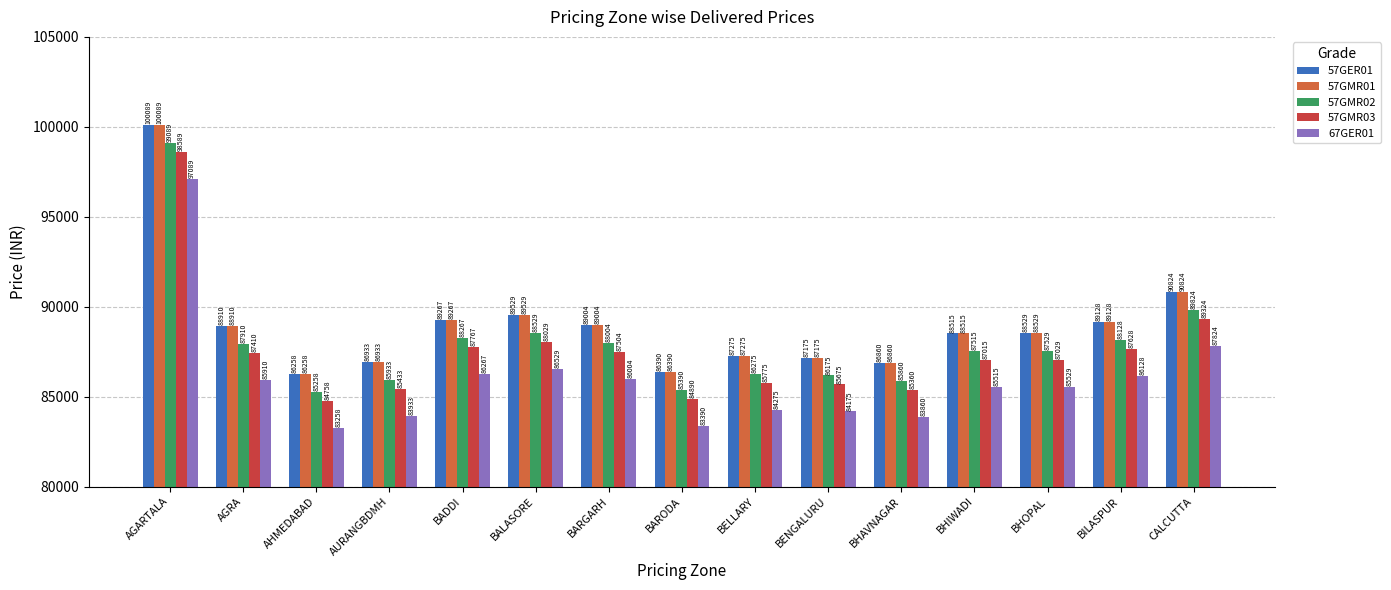

The 67GER01 series shows 85515 at BHIWADI. True or false?

True